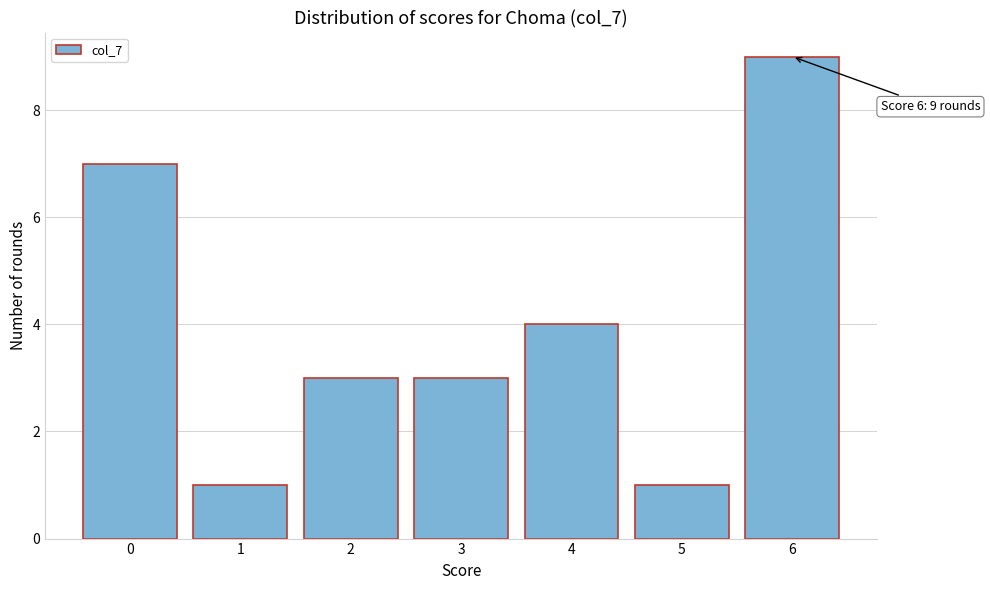

Reading right to left, extract all data points from this chart.

6=9	5=1	4=4	3=3	2=3	1=1	0=7